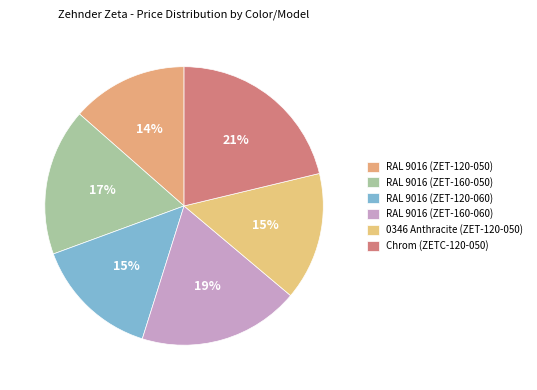

Which category has the biggest portion of the pie?

Chrom (ZETC-120-050)